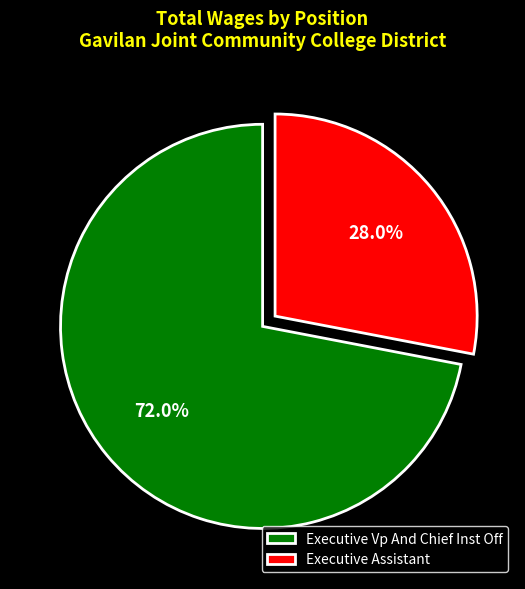

Is there any slice that represents more than half of the pie?

Yes